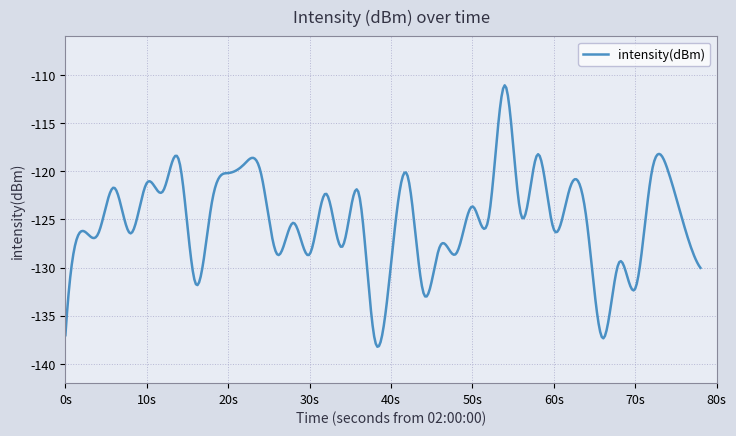

What is the difference between the maximum and minimum values?

27.1